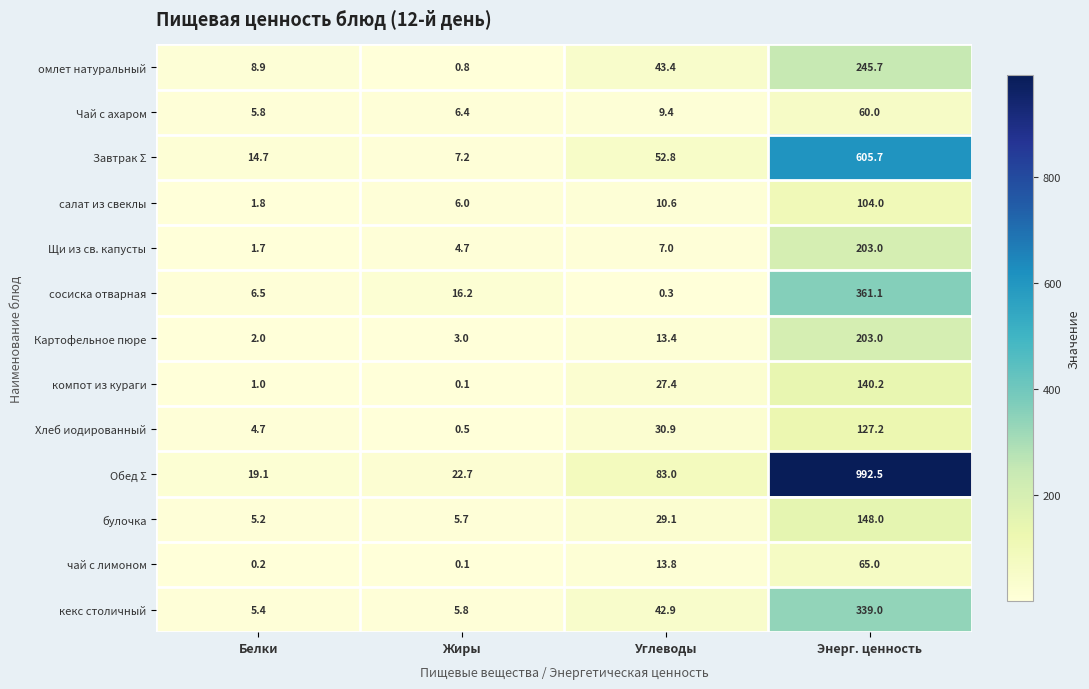

The салат из свеклы series shows 1.6 at Жиры. True or false?

False